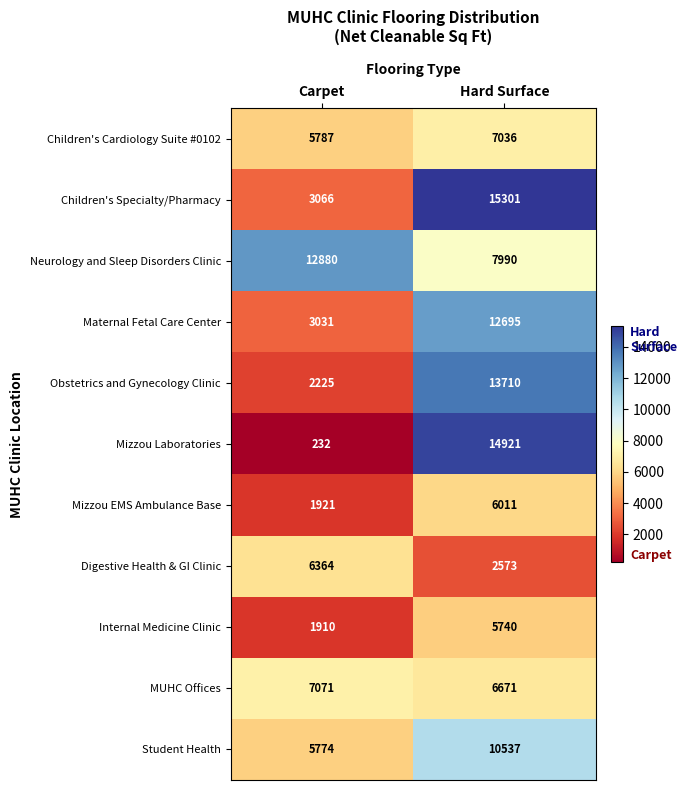

Which series has the largest total across all categories?

Neurology and Sleep Disorders Clinic